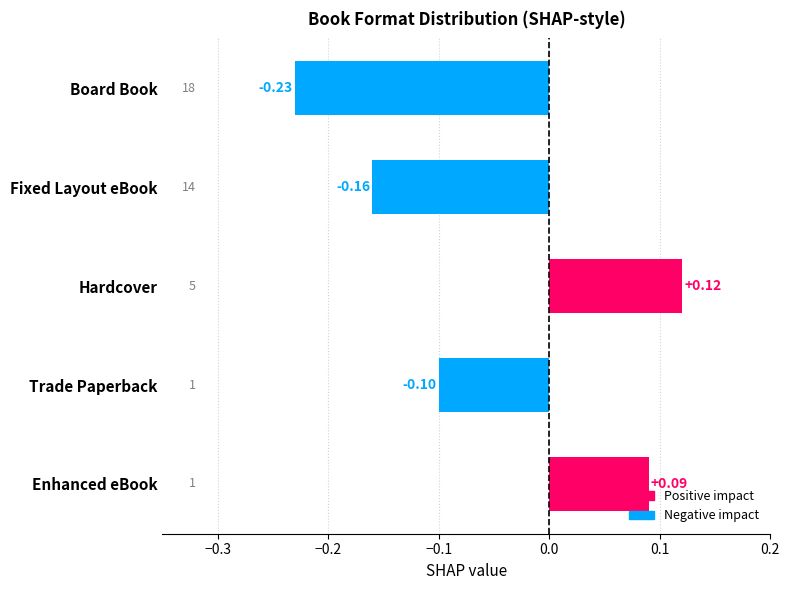

Rank the categories by value from highest to lowest.

Hardcover, Enhanced eBook, Trade Paperback, Fixed Layout eBook, Board Book